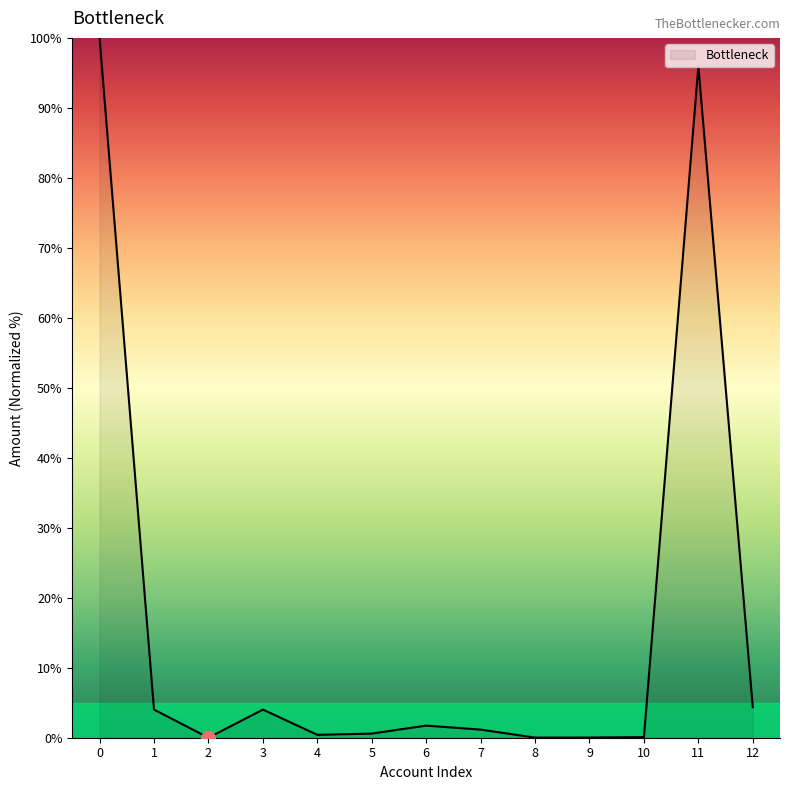

What is the greatest value displayed?

100.0